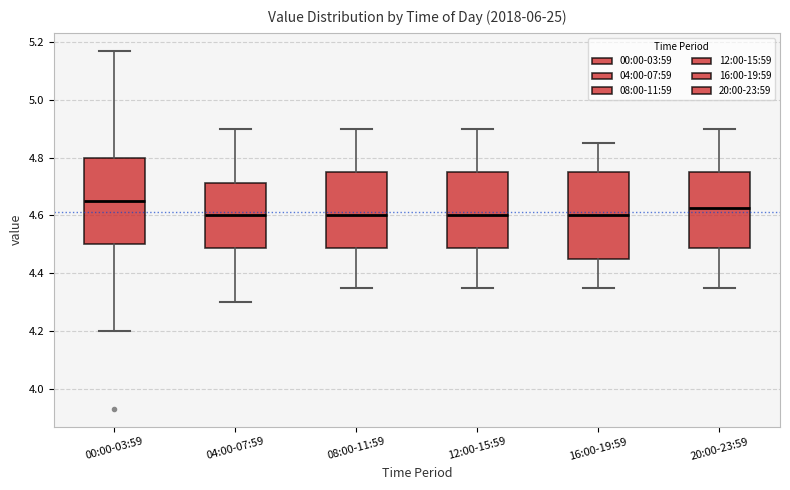

Where does the upper whisker of the box for 12:00-15:59 end on the y-axis? The values are not printed on the chart, so give them approximately, as read against the axis.

4.90